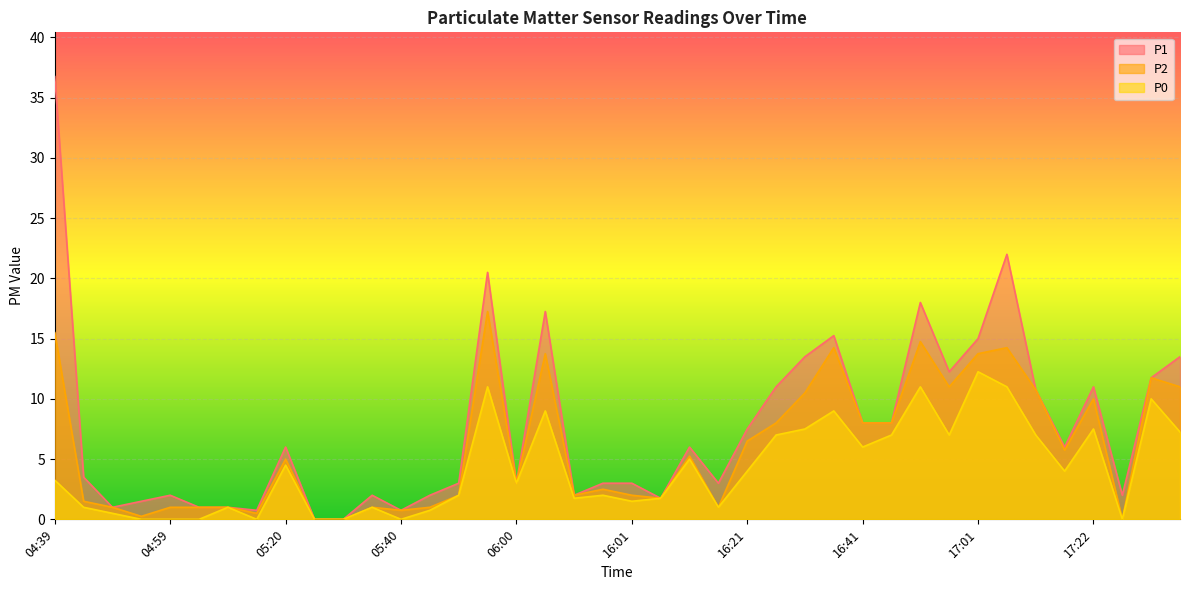

At how many categories does at least one series exceed 14?

7